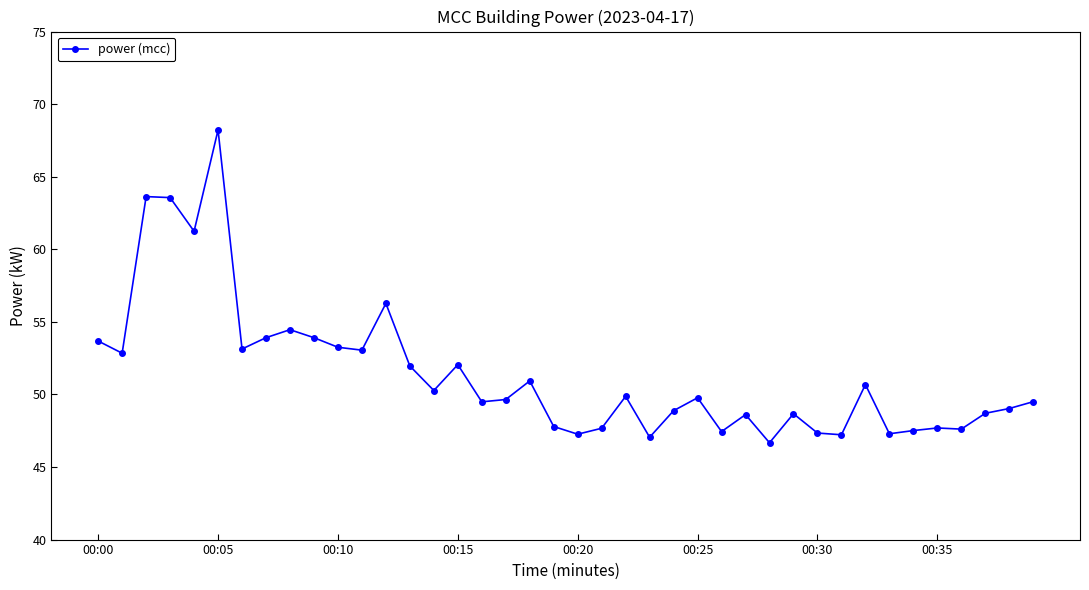

What is the value of the 34th point from the left?

47.3